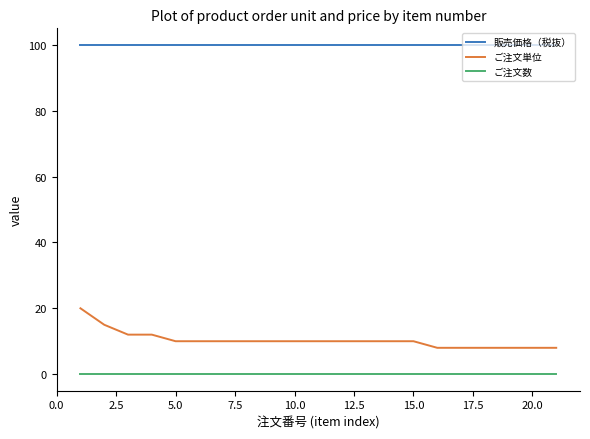

Does the chart display data point markers on the line(s)?

No